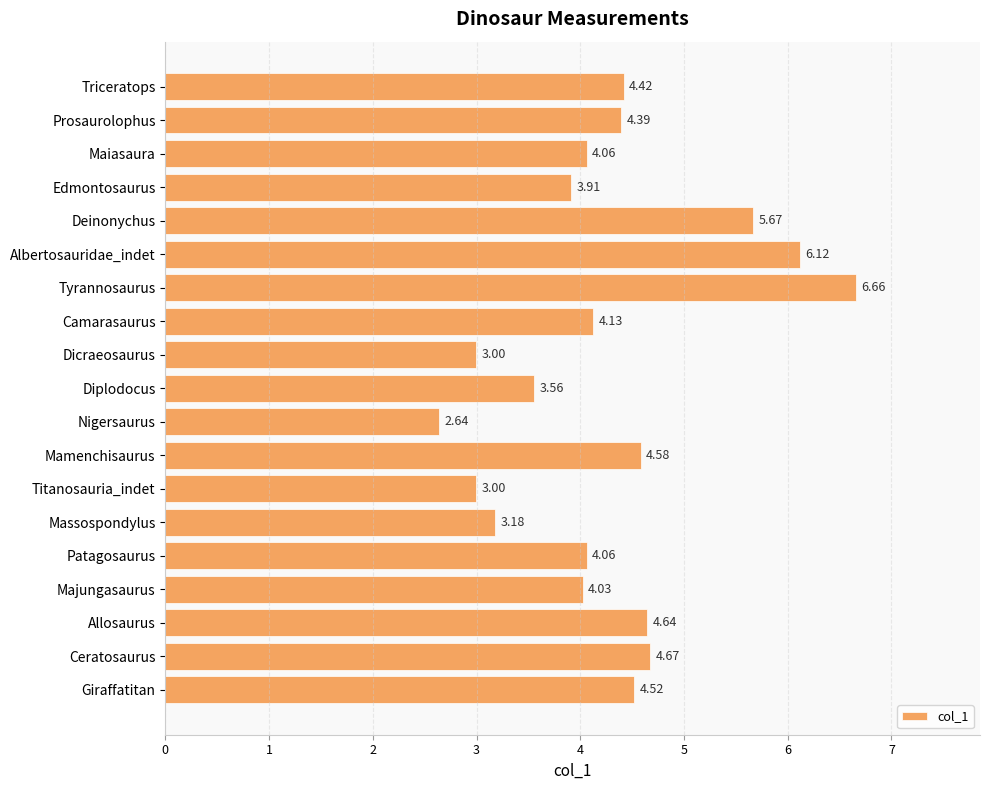

What is the change in value from Prosaurolophus to Allosaurus?

+0.2